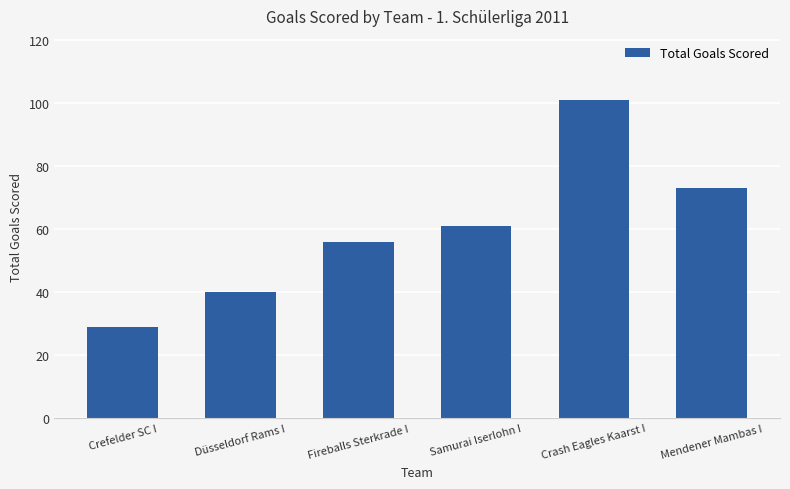

List the labels in order of value, largest first.

Crash Eagles Kaarst I, Mendener Mambas I, Samurai Iserlohn I, Fireballs Sterkrade I, Düsseldorf Rams I, Crefelder SC I